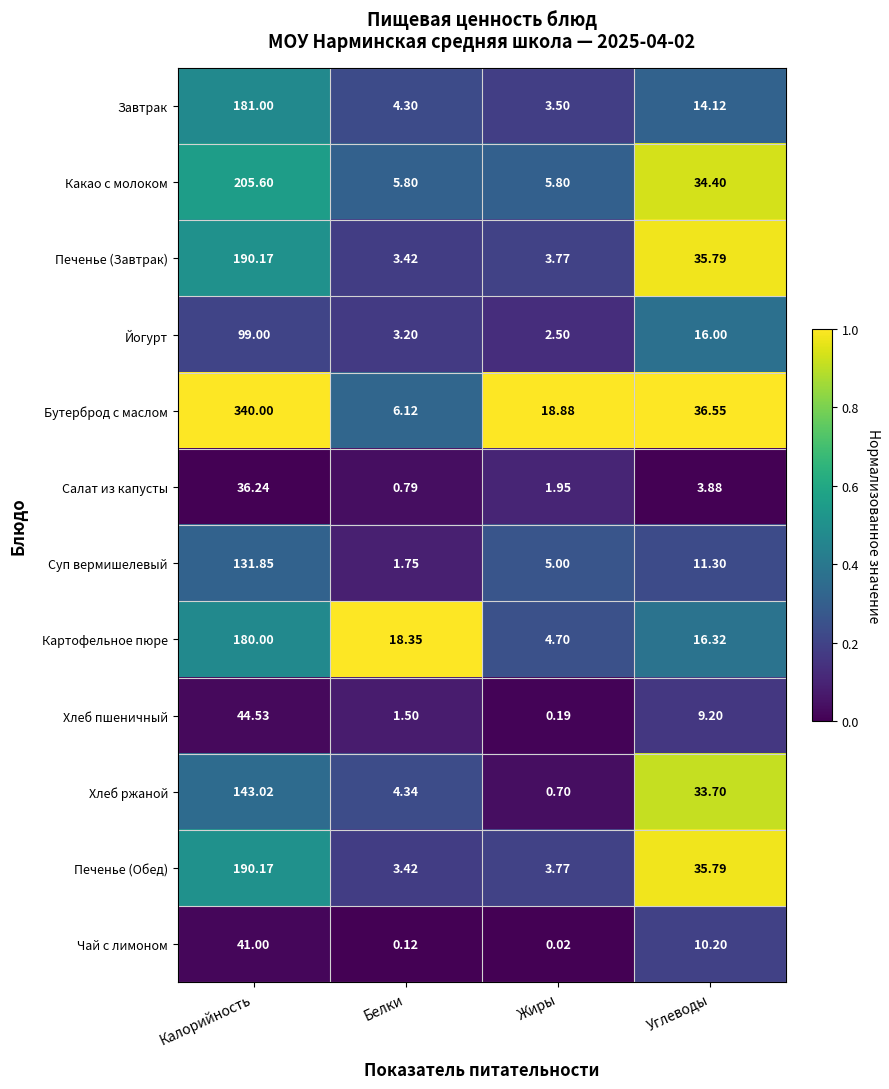

Which category has the lowest value across all series?

Жиры